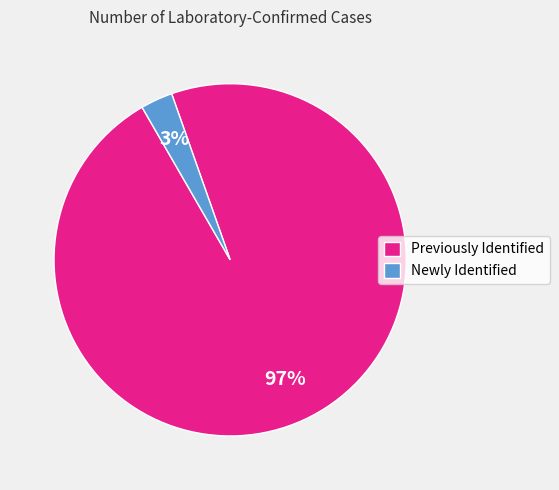

Which category accounts for the majority?

Previously Identified